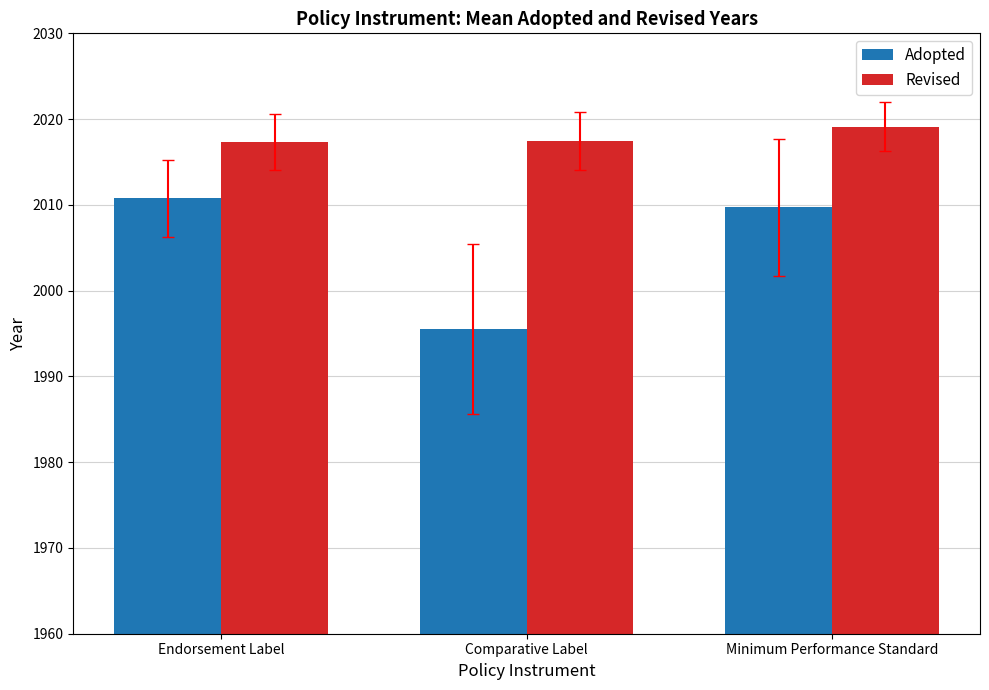

Is the value of Adopted at Minimum Performance Standard greater than the value of Revised at Endorsement Label?

No